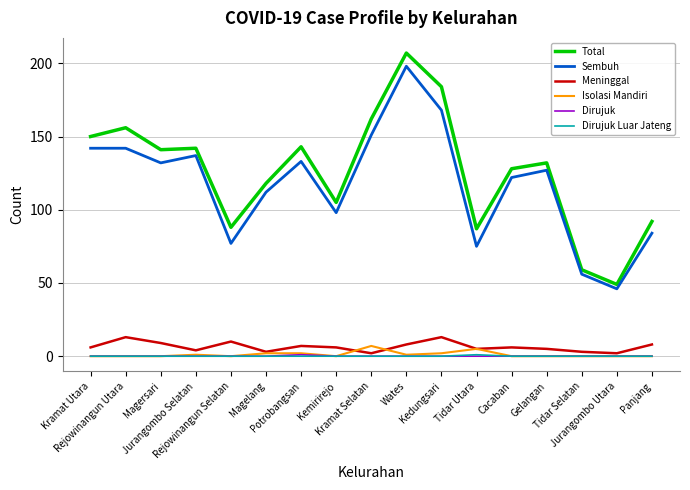

Reading left to right, what are all the values shown in this chart?

Total: Kramat Utara=150	Rejowinangun Utara=156	Magersari=141	Jurangombo Selatan=142	Rejowinangun Selatan=88	Magelang=118	Potrobangsan=143	Kemirirejo=105	Kramat Selatan=162	Wates=207	Kedungsari=184	Tidar Utara=87	Cacaban=128	Gelangan=132	Tidar Selatan=59	Jurangombo Utara=49	Panjang=92
Sembuh: Kramat Utara=142	Rejowinangun Utara=142	Magersari=132	Jurangombo Selatan=137	Rejowinangun Selatan=77	Magelang=112	Potrobangsan=133	Kemirirejo=98	Kramat Selatan=151	Wates=198	Kedungsari=168	Tidar Utara=75	Cacaban=122	Gelangan=127	Tidar Selatan=56	Jurangombo Utara=46	Panjang=84
Meninggal: Kramat Utara=6	Rejowinangun Utara=13	Magersari=9	Jurangombo Selatan=4	Rejowinangun Selatan=10	Magelang=3	Potrobangsan=7	Kemirirejo=6	Kramat Selatan=2	Wates=8	Kedungsari=13	Tidar Utara=5	Cacaban=6	Gelangan=5	Tidar Selatan=3	Jurangombo Utara=2	Panjang=8
Isolasi Mandiri: Kramat Utara=0	Rejowinangun Utara=0	Magersari=0	Jurangombo Selatan=1	Rejowinangun Selatan=0	Magelang=2	Potrobangsan=2	Kemirirejo=0	Kramat Selatan=7	Wates=1	Kedungsari=2	Tidar Utara=5	Cacaban=0	Gelangan=0	Tidar Selatan=0	Jurangombo Utara=0	Panjang=0
Dirujuk: Kramat Utara=0	Rejowinangun Utara=0	Magersari=0	Jurangombo Selatan=0	Rejowinangun Selatan=0	Magelang=0	Potrobangsan=1	Kemirirejo=0	Kramat Selatan=0	Wates=0	Kedungsari=0	Tidar Utara=0	Cacaban=0	Gelangan=0	Tidar Selatan=0	Jurangombo Utara=0	Panjang=0
Dirujuk Luar Jateng: Kramat Utara=0	Rejowinangun Utara=0	Magersari=0	Jurangombo Selatan=0	Rejowinangun Selatan=0	Magelang=0	Potrobangsan=0	Kemirirejo=0	Kramat Selatan=0	Wates=0	Kedungsari=0	Tidar Utara=1	Cacaban=0	Gelangan=0	Tidar Selatan=0	Jurangombo Utara=0	Panjang=0